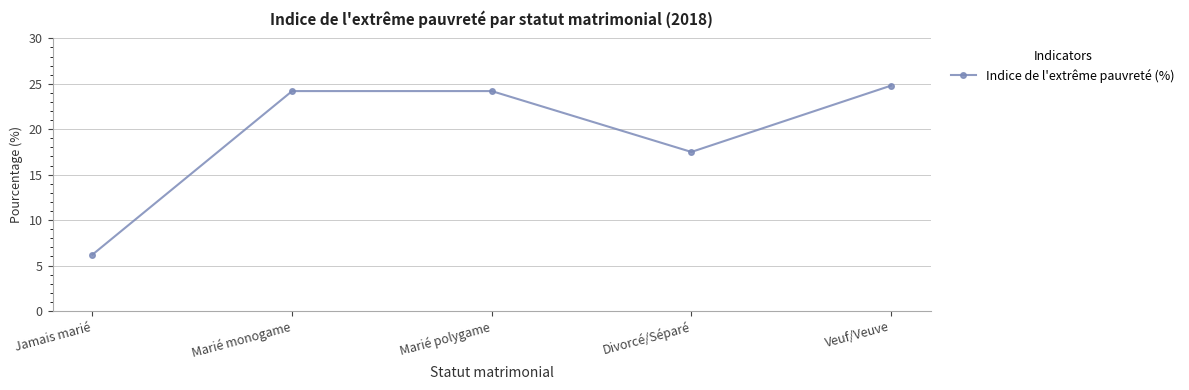

Which has a higher value, Divorcé/Séparé or Jamais marié?

Divorcé/Séparé